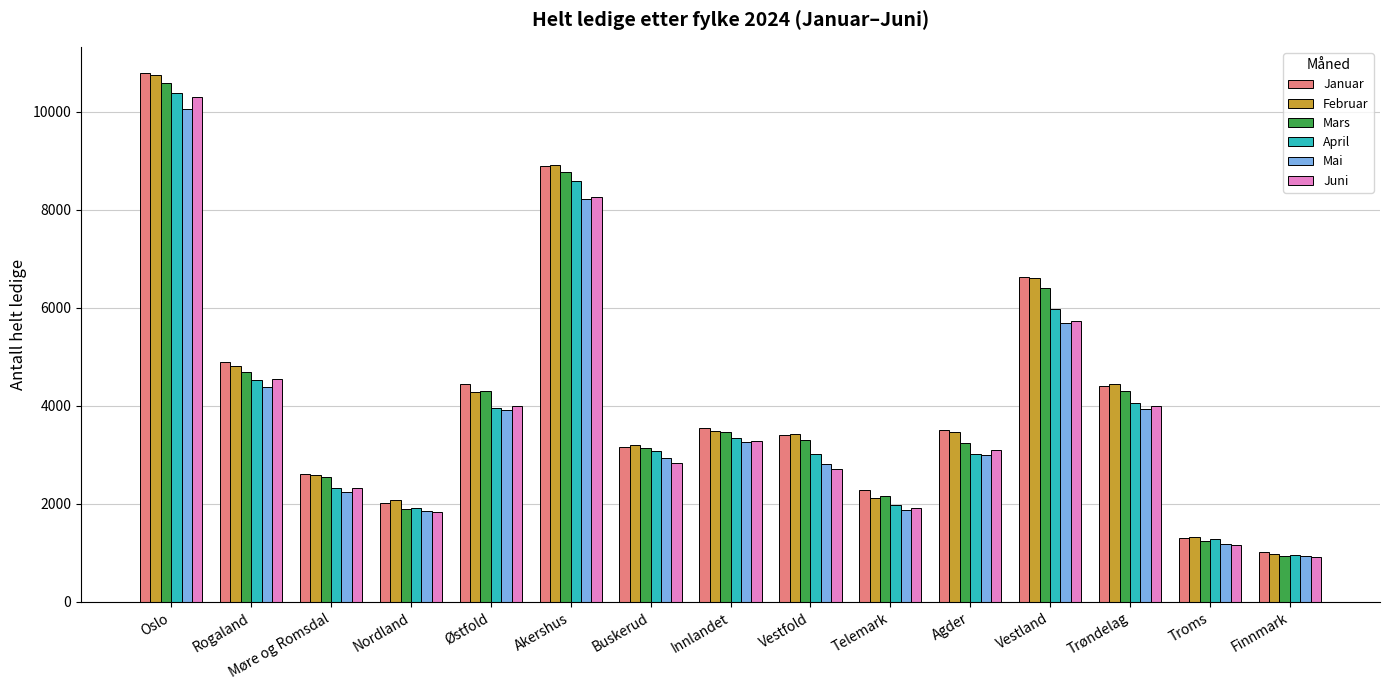

Which category has the highest value across all series?

Oslo